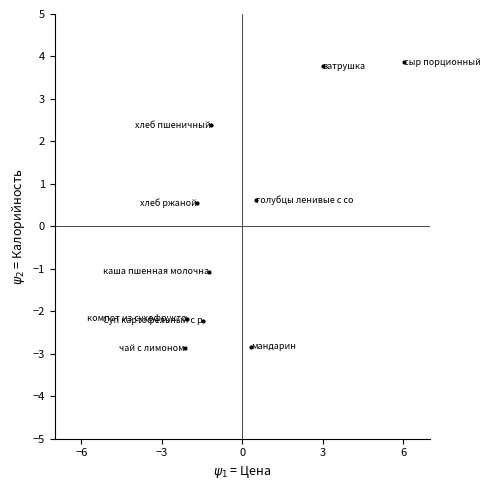

How many points are shown in the scatter plot?

10